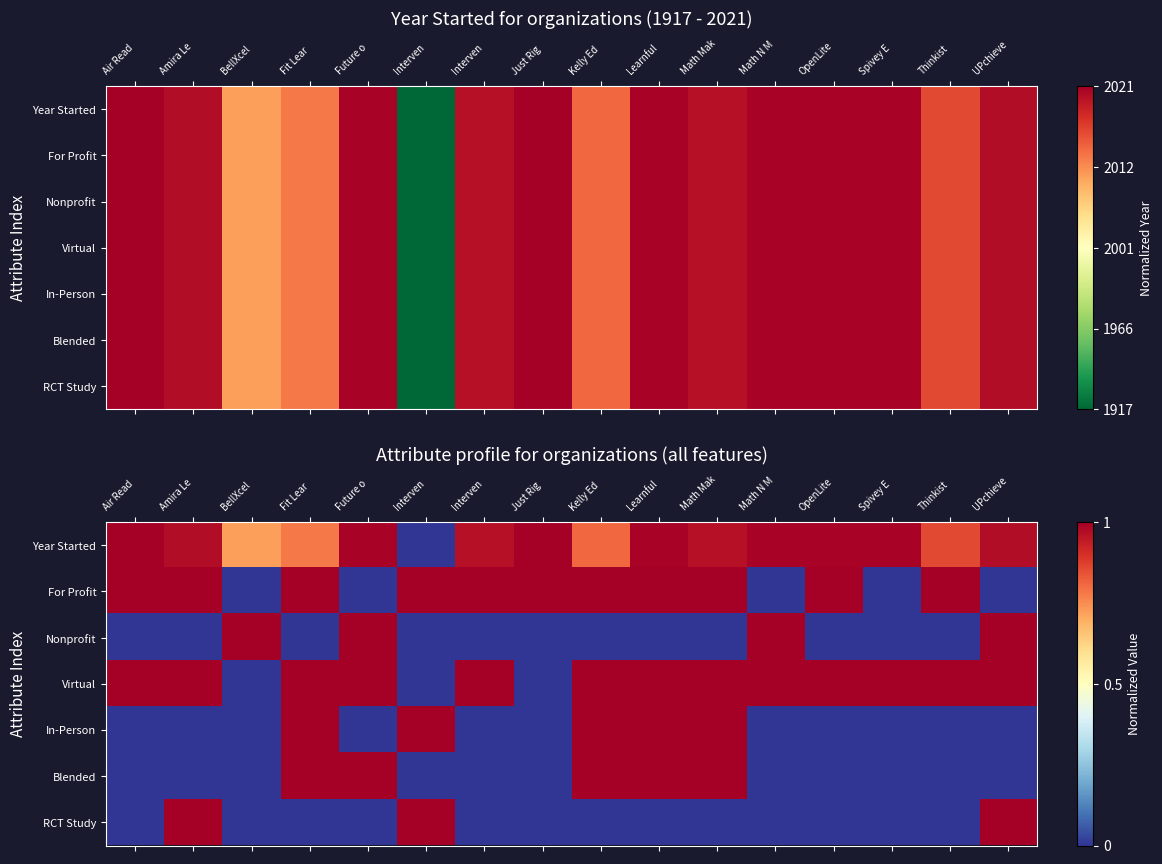

At Future o, list the series in order from largest to smallest.

Nonprofit, Virtual, Blended, Year Started, For Profit, In-Person, RCT Study